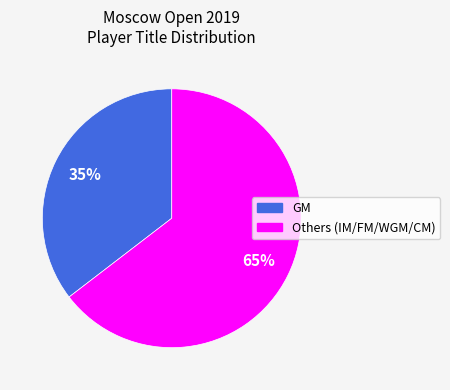

Is there a majority slice in this chart?

Yes